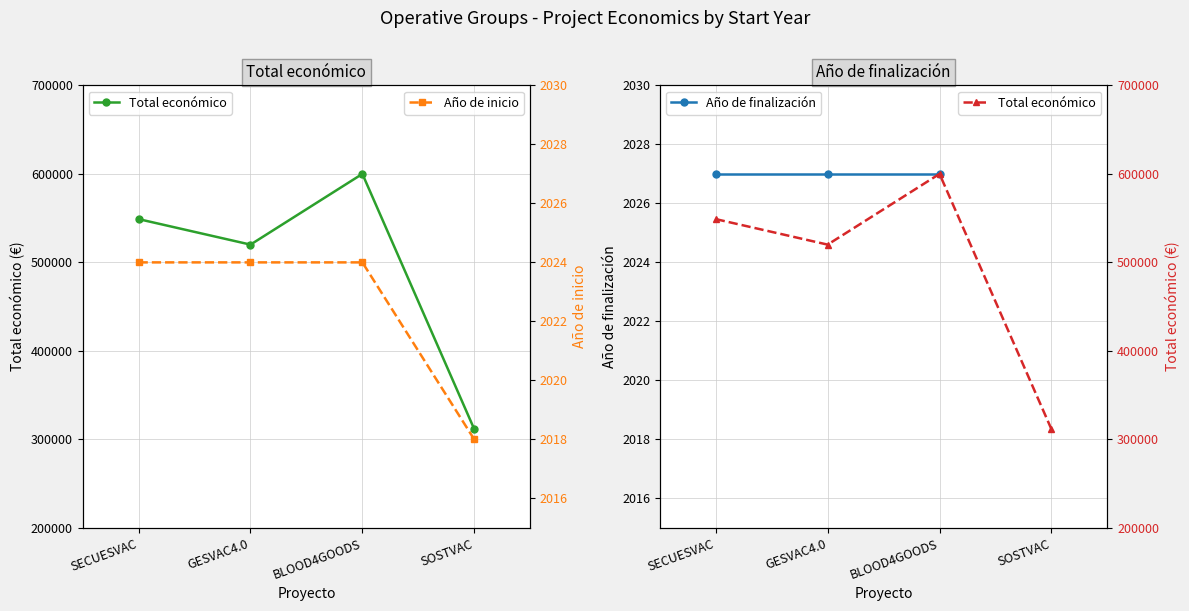

The value at GESVAC4.0 is 3540. True or false?

False